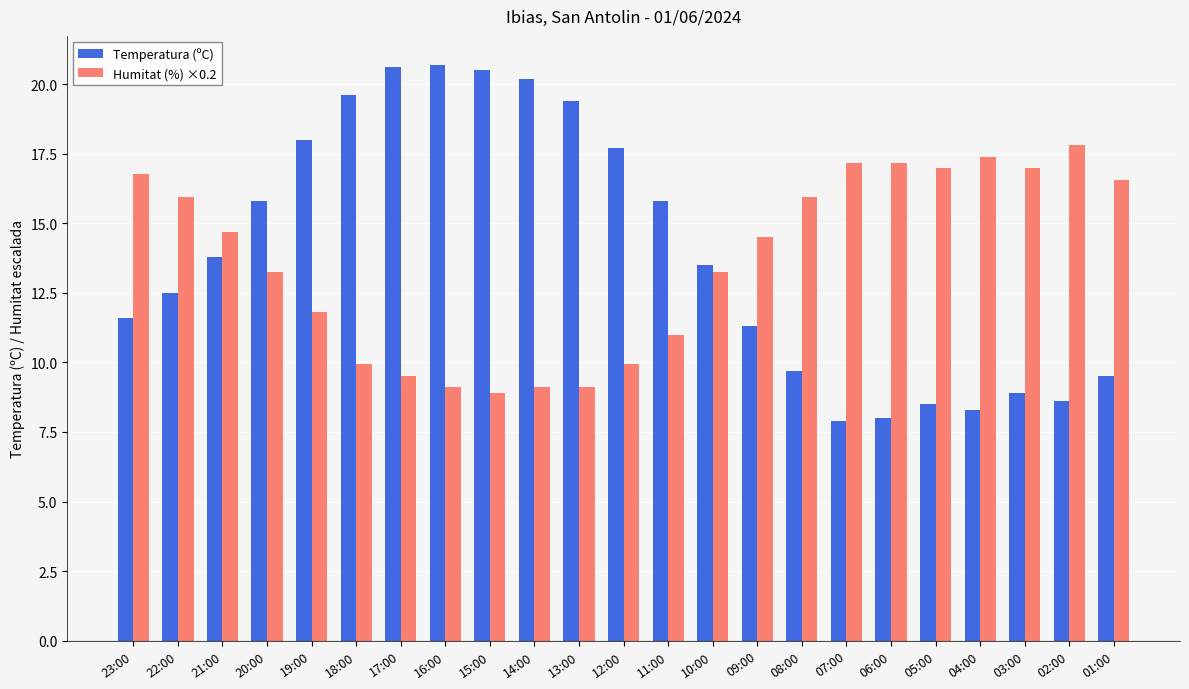

What is the value of the Temperatura (ºC) bar at the 1st from the left?

11.6